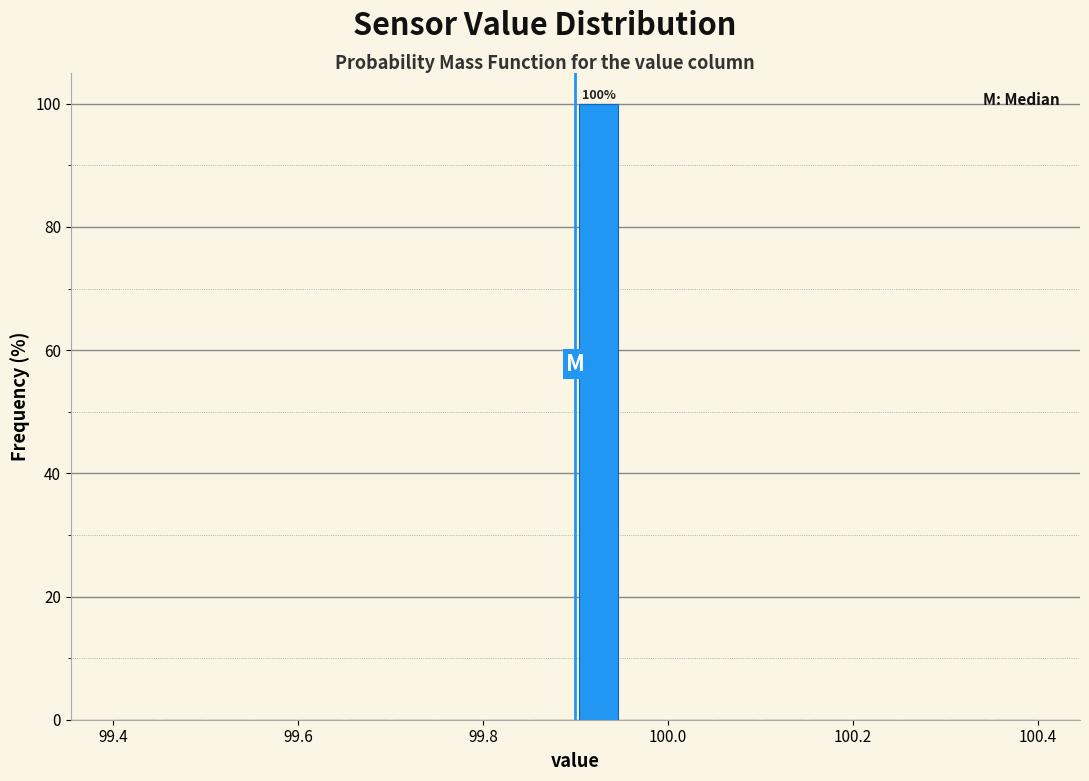

Around what value on the x-axis is the tallest bar? Give the approximate position of its centre, as read against the axis.

99.92